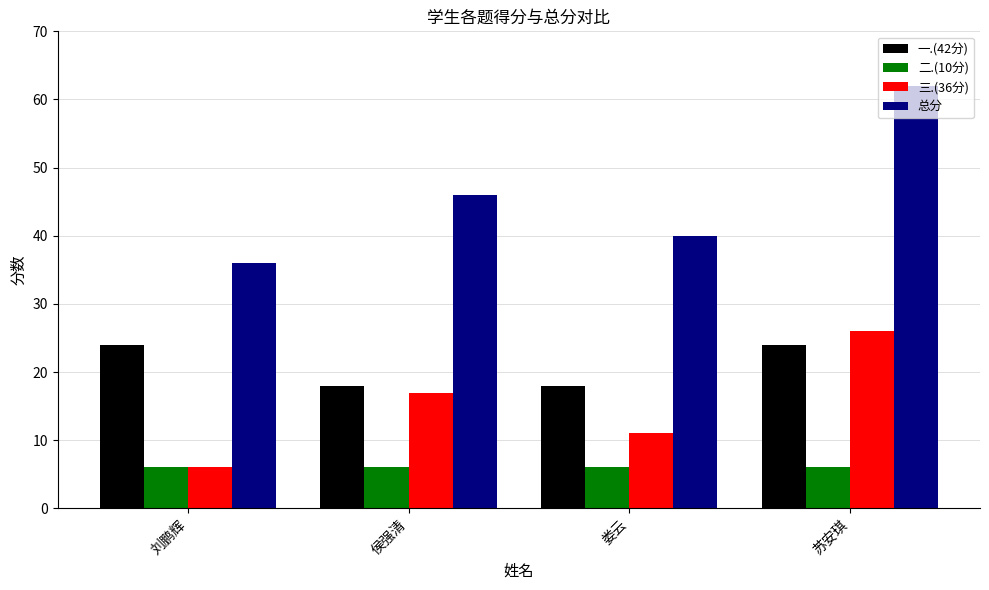

Count the number of categories in the chart.

4